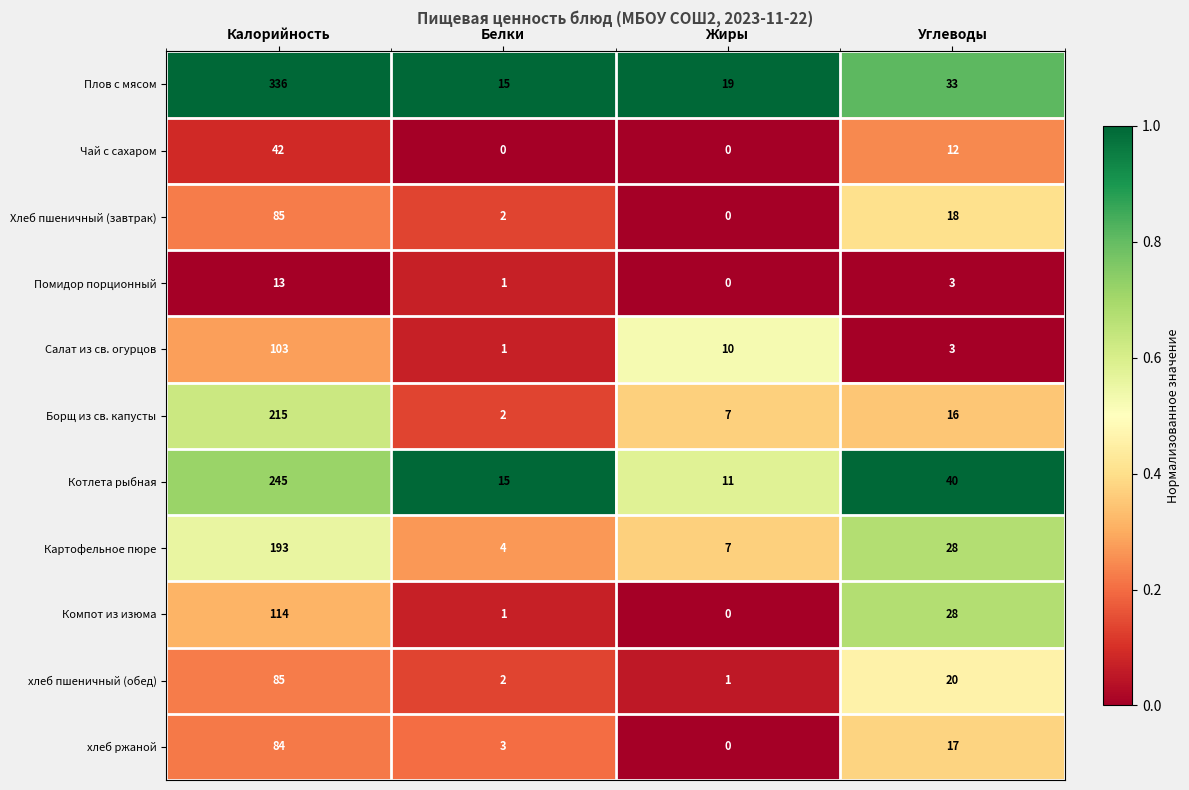

The хлеб ржаной series shows 17 at Углеводы. True or false?

True